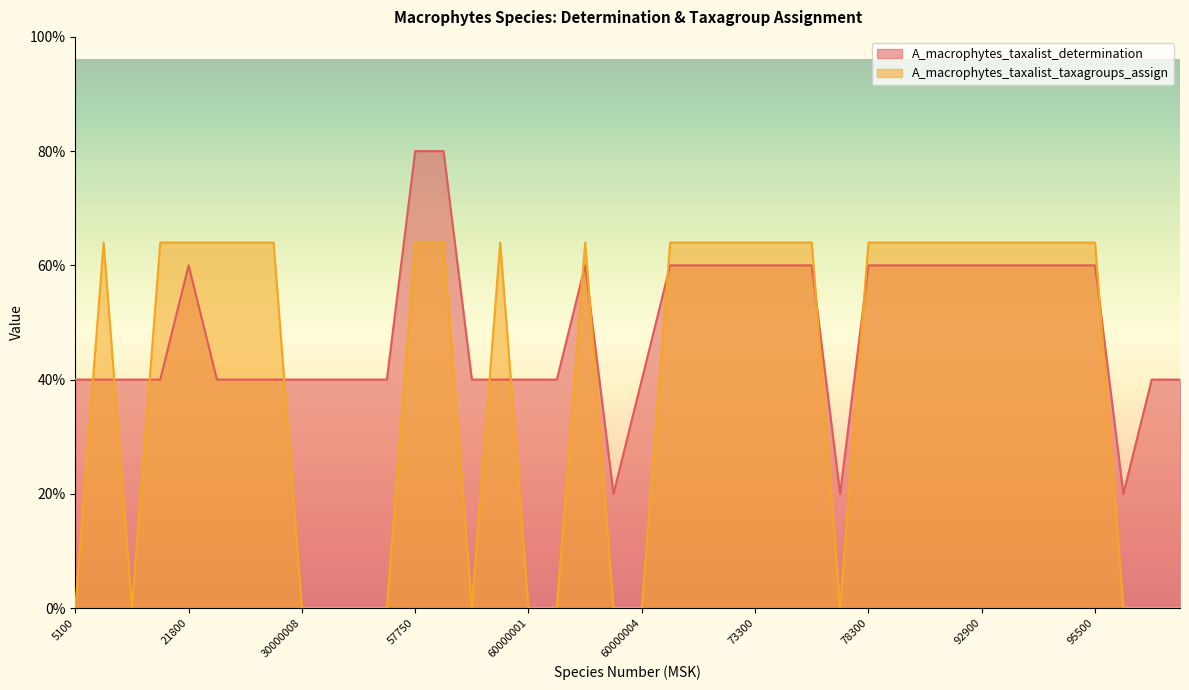

How many intersections are there between A_macrophytes_taxalist_determination and A_macrophytes_taxalist_taxagroups_assign?

12